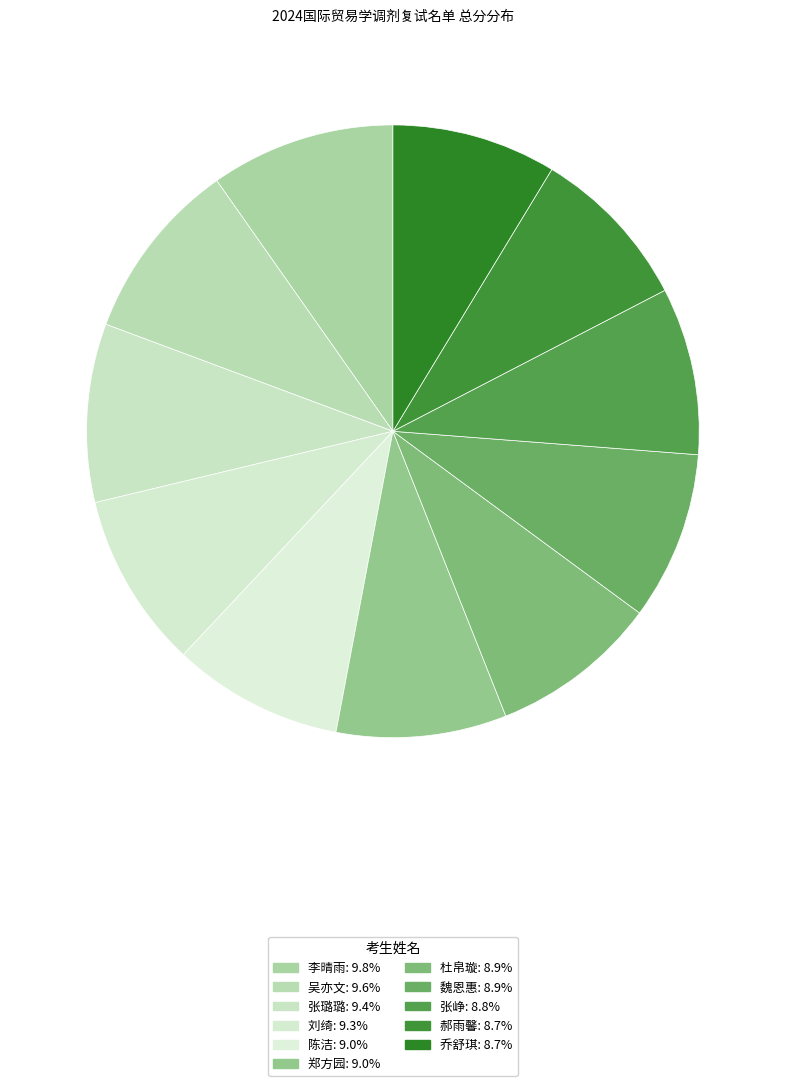

To the nearest percent, what is the average slice percentage?

9%